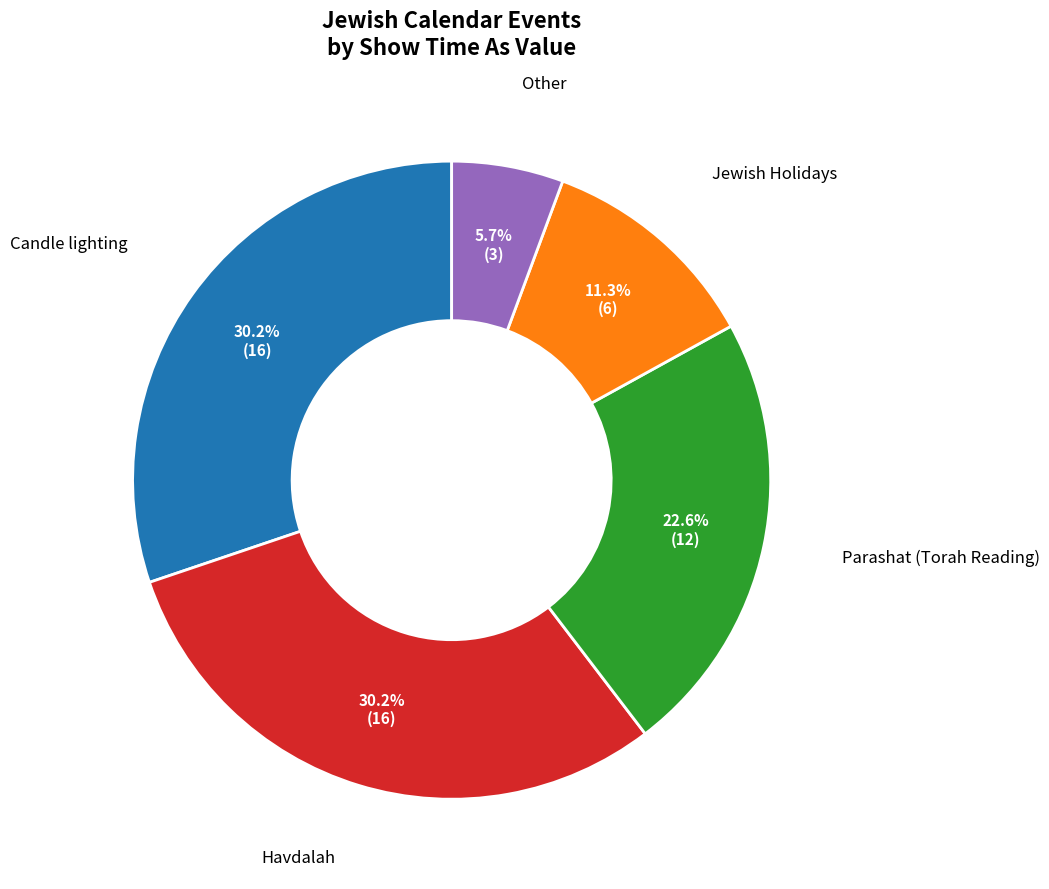

To the nearest percent, what portion does Candle lighting represent?

30%